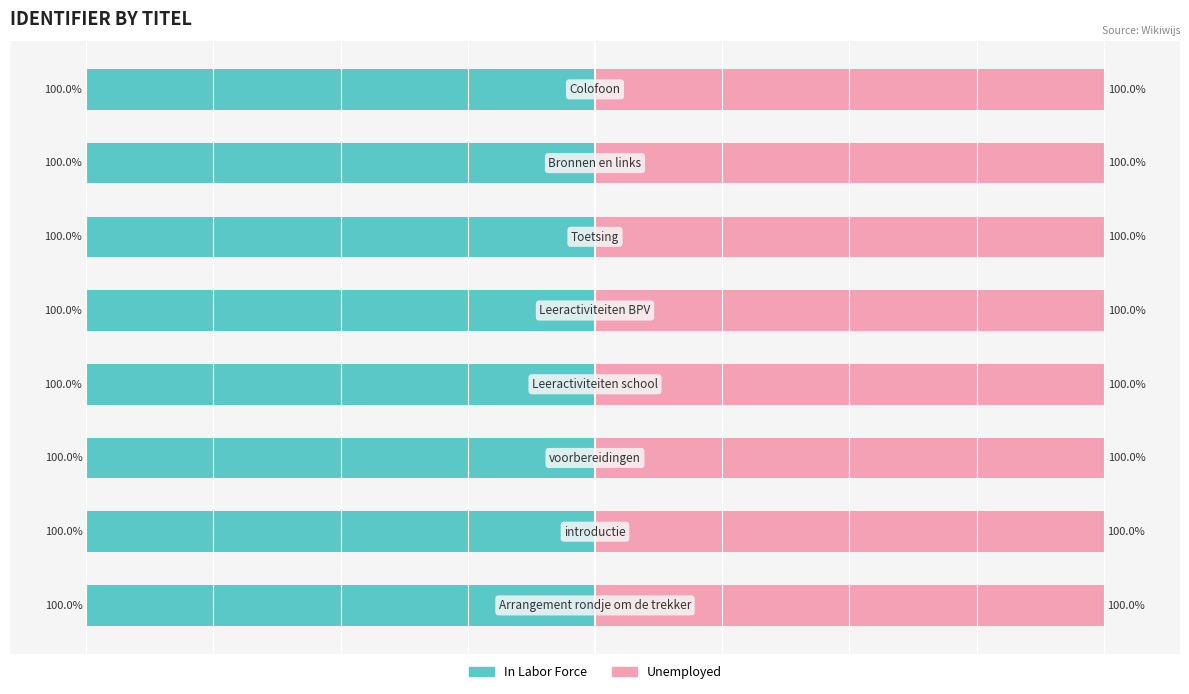

Is the value of In Labor Force at 4 greater than the value of Unemployed at 6?

No